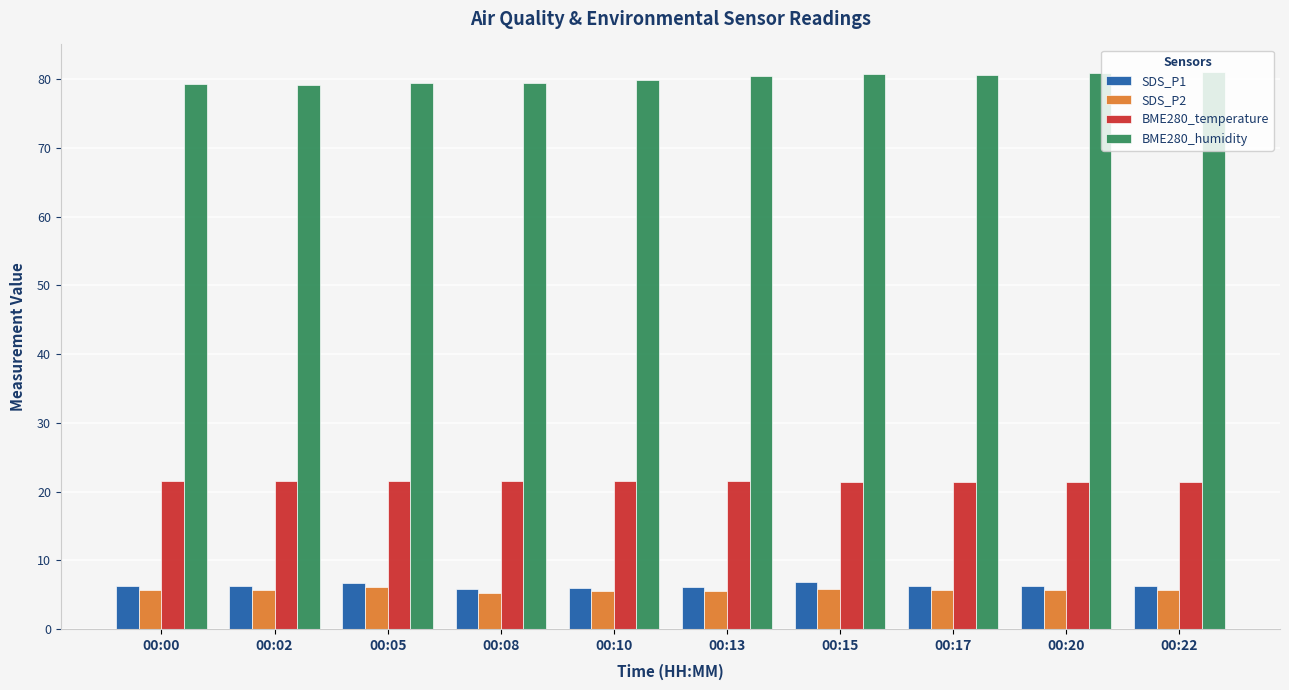

The SDS_P1 series shows 8.9 at 00:10. True or false?

False